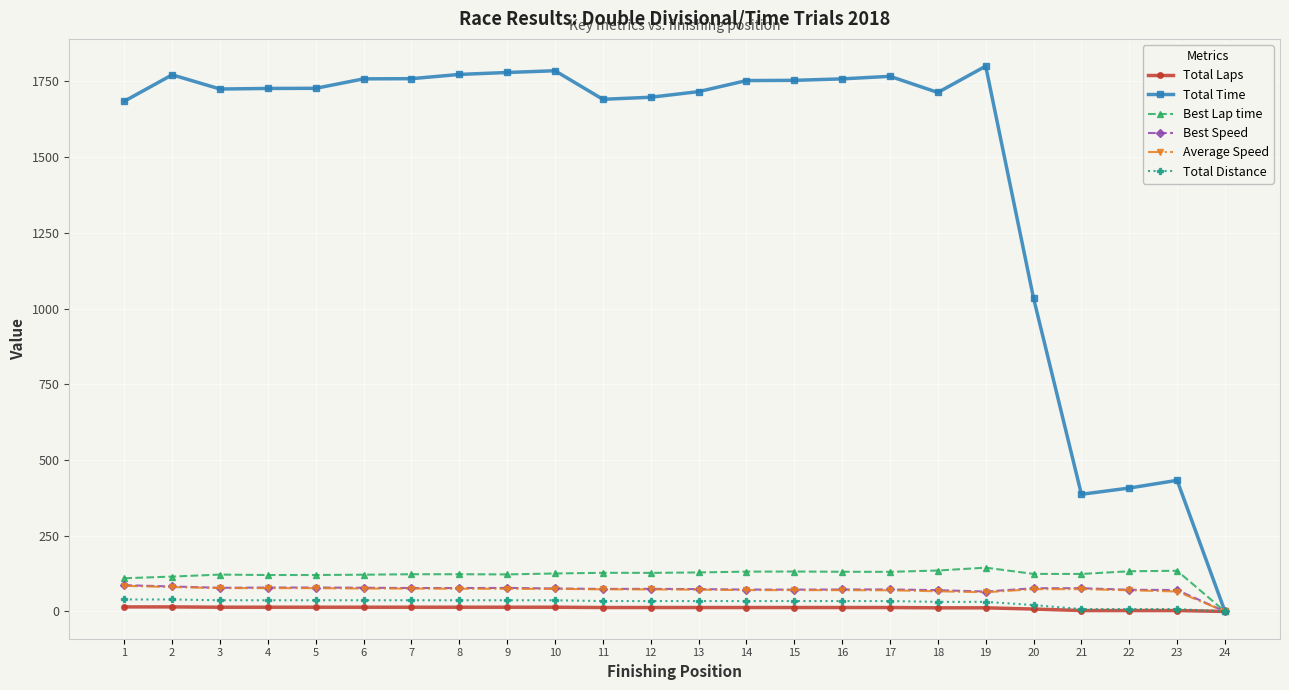

At which category does Total Time reach its first local peak?

2